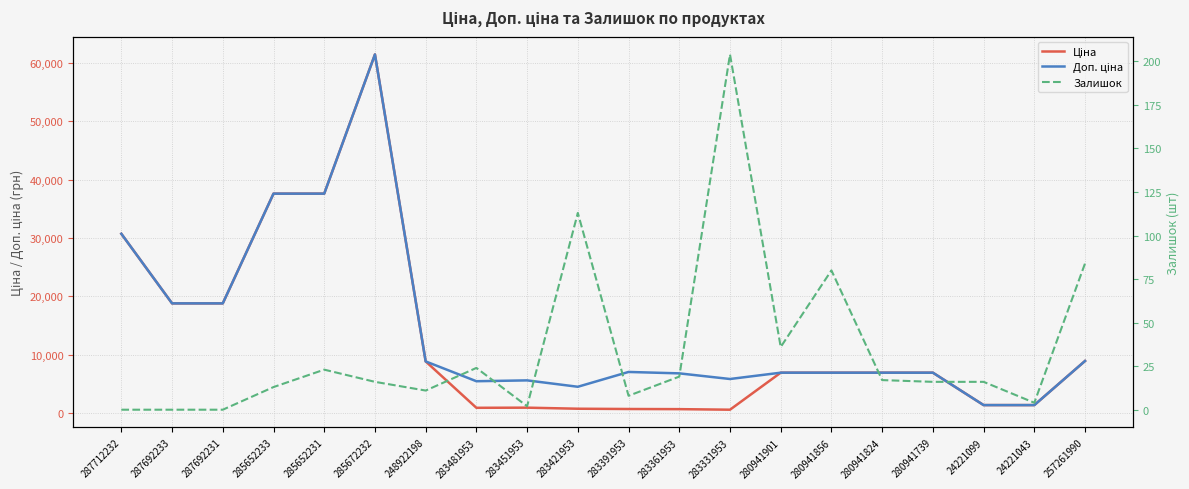

Which category has the lowest value across all series?

287712232